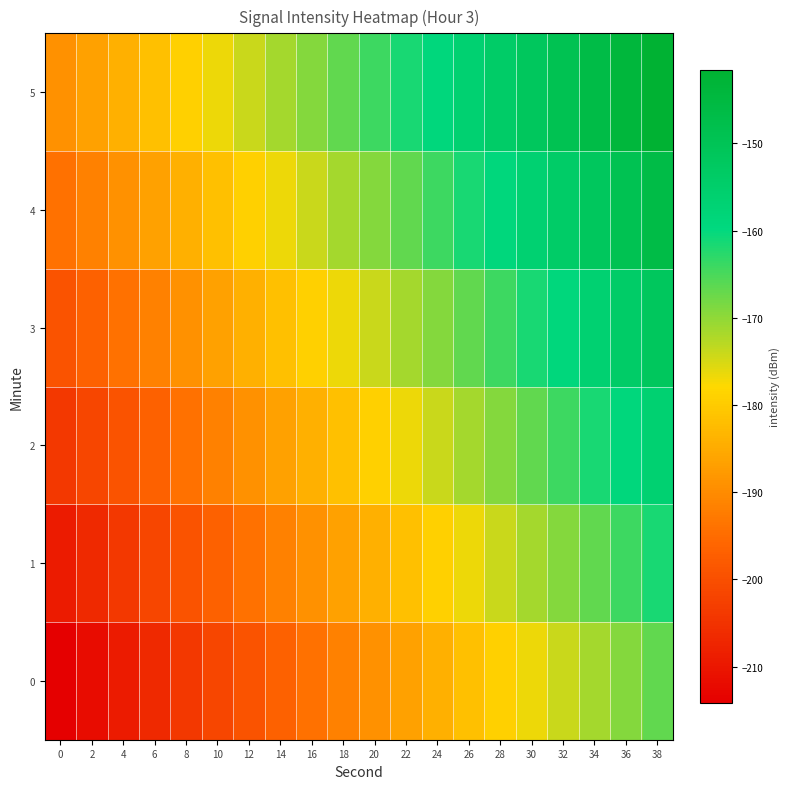

Rank the series at 26 from lowest to highest value.

0, 1, 2, 3, 4, 5